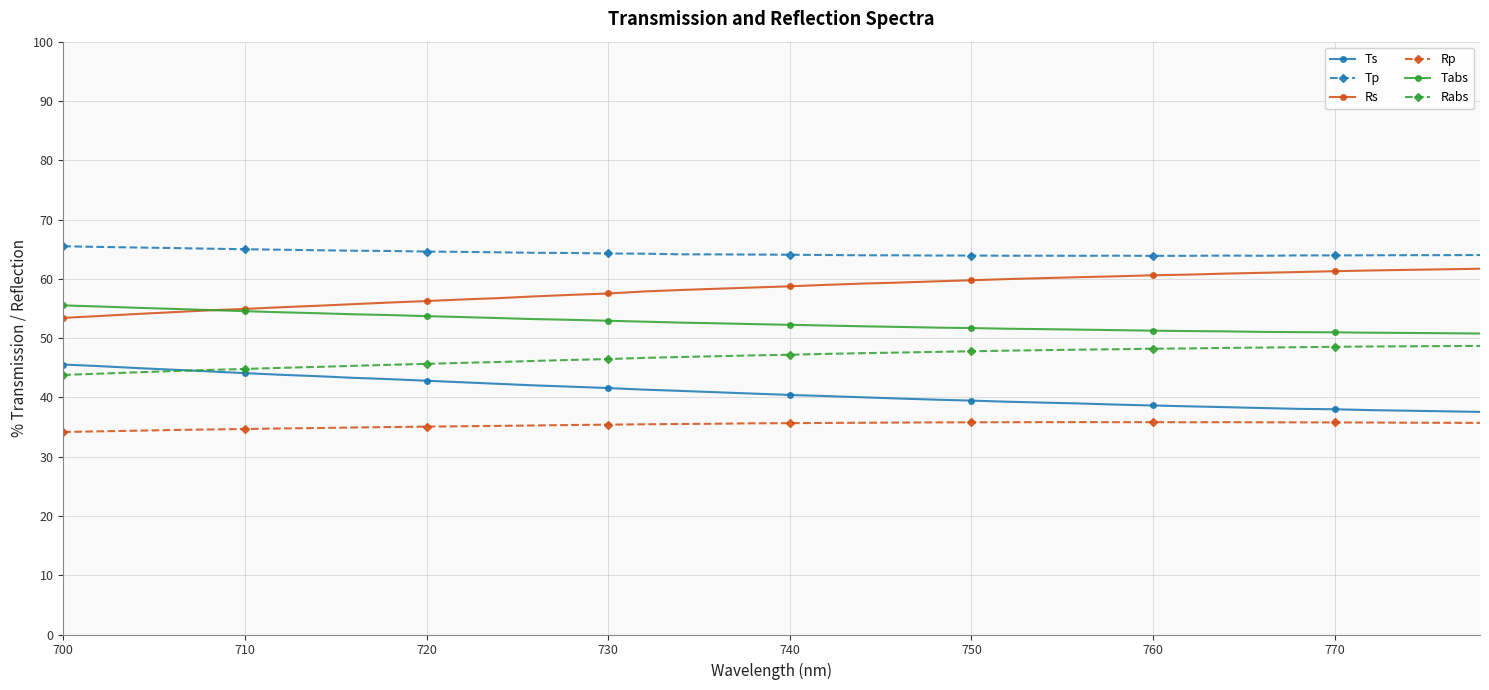

True or false: Rs and Ts intersect in this chart.

False